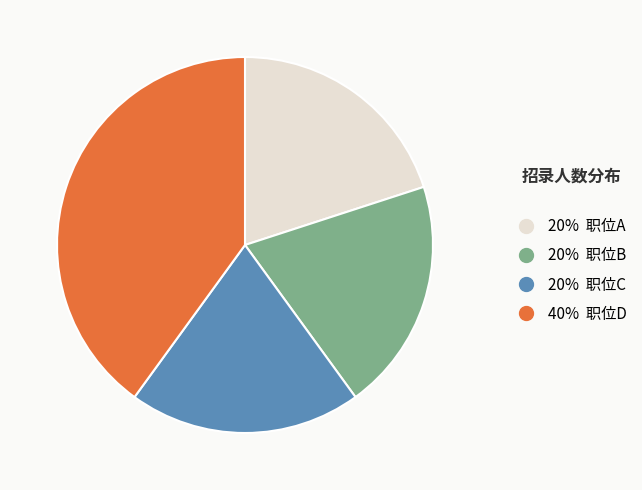

Does any single category account for the majority?

No